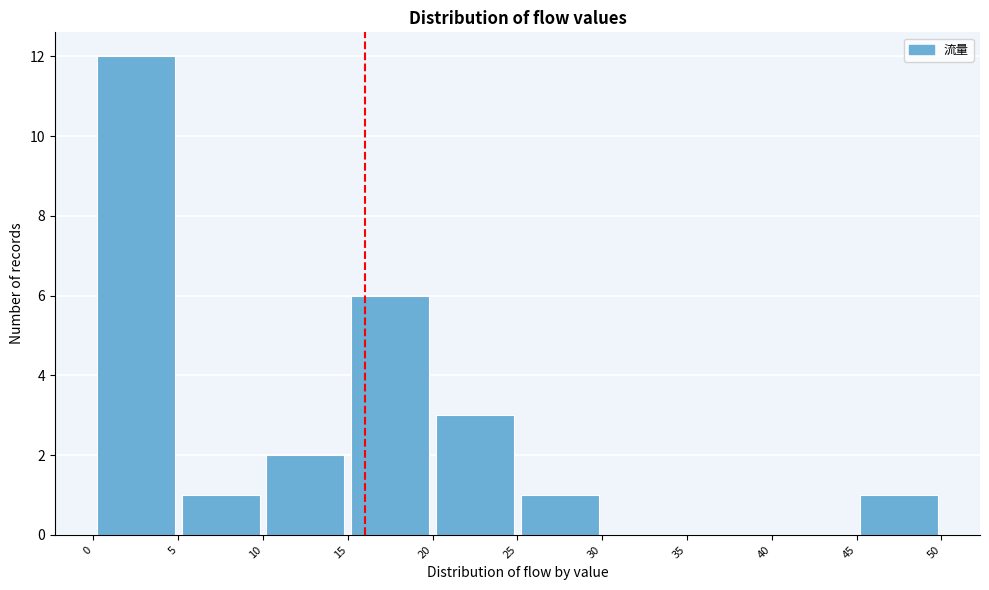

How tall is the bar that spans 0 to 5 on the x-axis? The values are not printed on the chart, so give them approximately, as read against the axis.

12